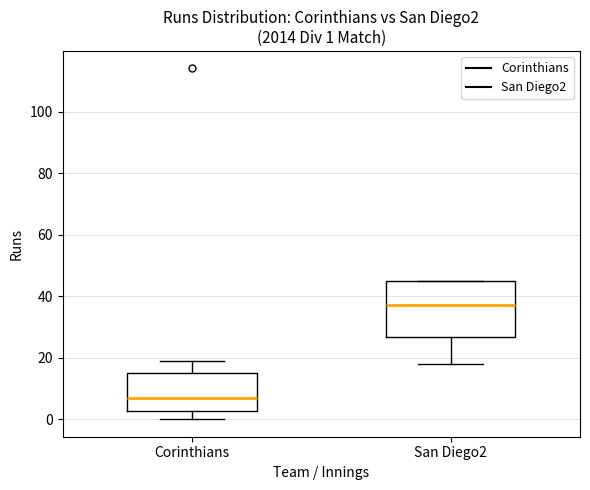

Which box is the tallest, from its lower edge to its upper edge?

San Diego2